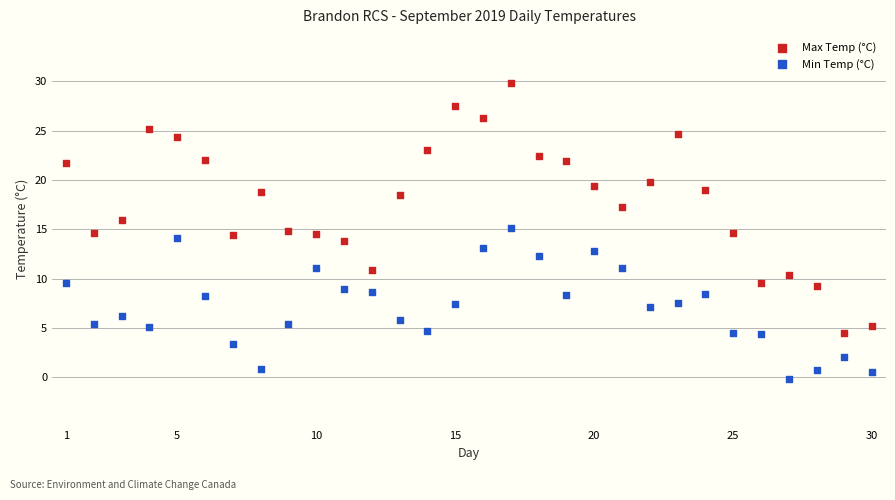

Across all data points, what is the range of Y values (max minus min)?

30.0